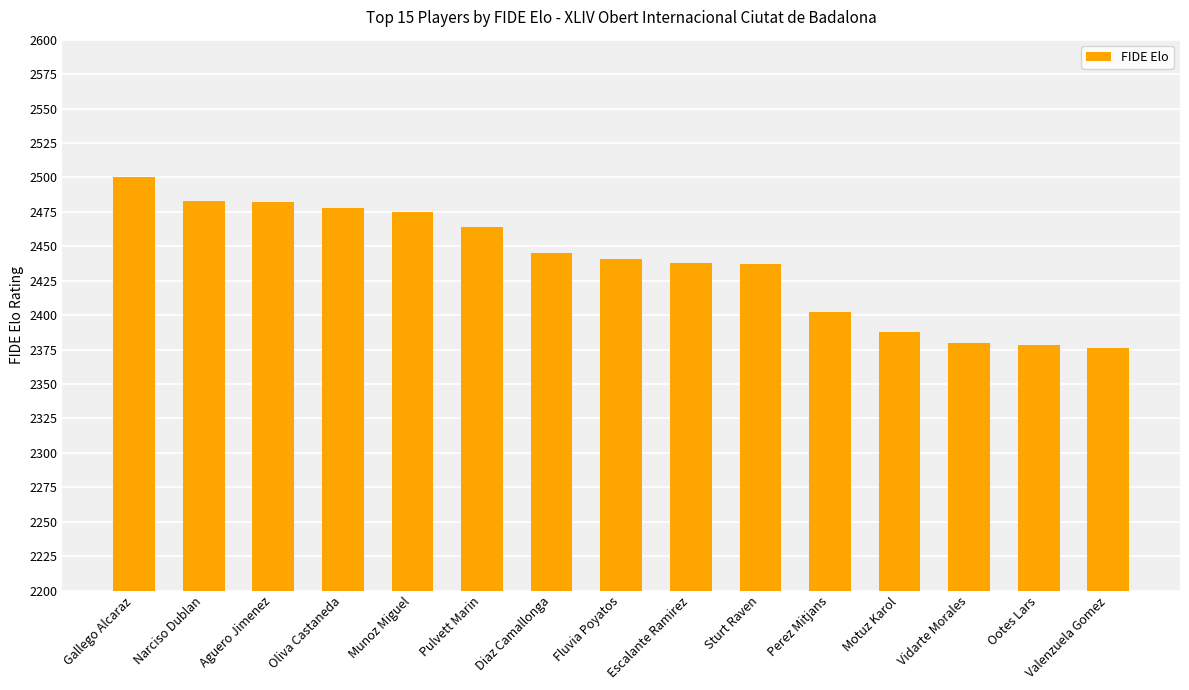

What is the sum of all values?

36567